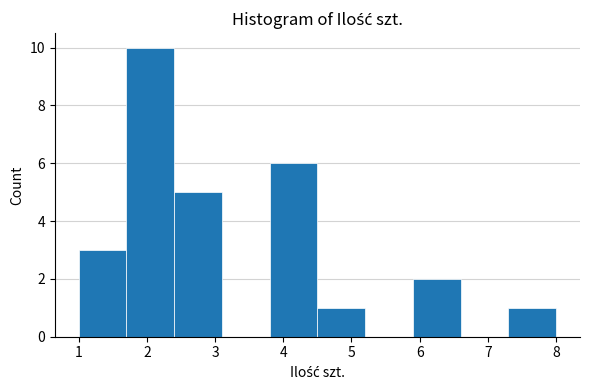

Reading left to right, list every bar in this chart as the range it spans on the x-axis followed by its height. The values are not printed on the chart, so give them approximately, as read against the axis.

1.0 to 1.7: 3
1.7 to 2.4: 10
2.4 to 3.1: 5
3.1 to 3.8: 0
3.8 to 4.5: 6
4.5 to 5.2: 1
5.2 to 5.9: 0
5.9 to 6.6: 2
6.6 to 7.3: 0
7.3 to 8.0: 1